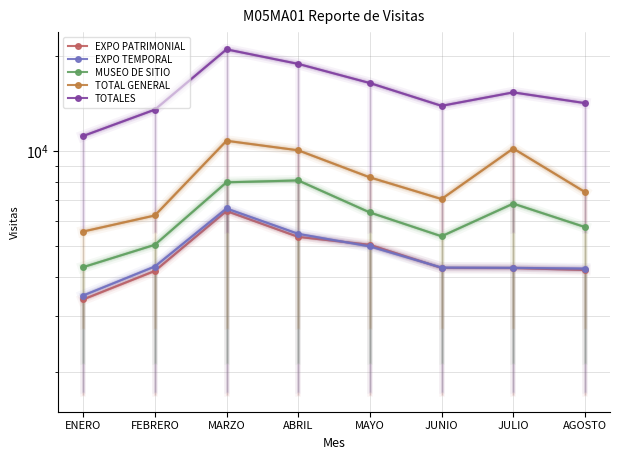

Reading left to right, what are all the values shown in this chart?

EXPO PATRIMONIAL: ENERO=3396	FEBRERO=4181	MARZO=6473	ABRIL=5360	MAYO=5059	JUNIO=4273	JULIO=4270	AGOSTO=4209
EXPO TEMPORAL: ENERO=3495	FEBRERO=4318	MARZO=6593	ABRIL=5480	MAYO=4998	JUNIO=4284	JULIO=4276	AGOSTO=4254
MUSEO DE SITIO: ENERO=4298	FEBRERO=5059	MARZO=7980	ABRIL=8090	MAYO=6404	JUNIO=5383	JULIO=6832	AGOSTO=5758
TOTAL GENERAL: ENERO=5573	FEBRERO=6265	MARZO=10804	ABRIL=10078	MAYO=8272	JUNIO=7063	JULIO=10212	AGOSTO=7435
TOTALES: ENERO=11189	FEBRERO=13558	MARZO=21046	ABRIL=18930	MAYO=16461	JUNIO=13940	JULIO=15378	AGOSTO=14221